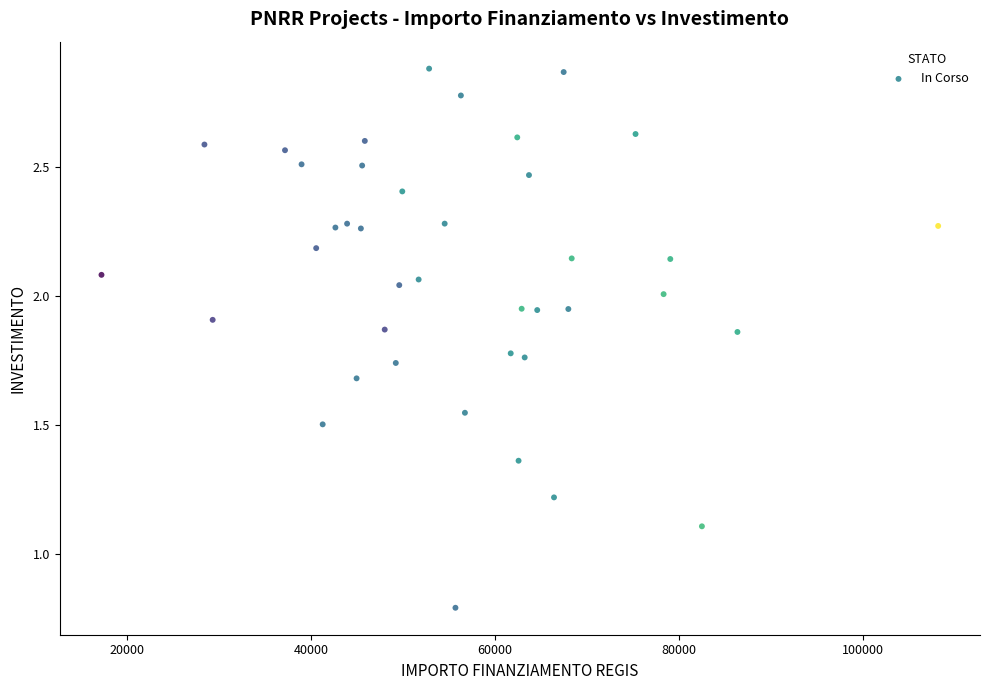

What Y value in the scatter plot is closest to 1?

1.1